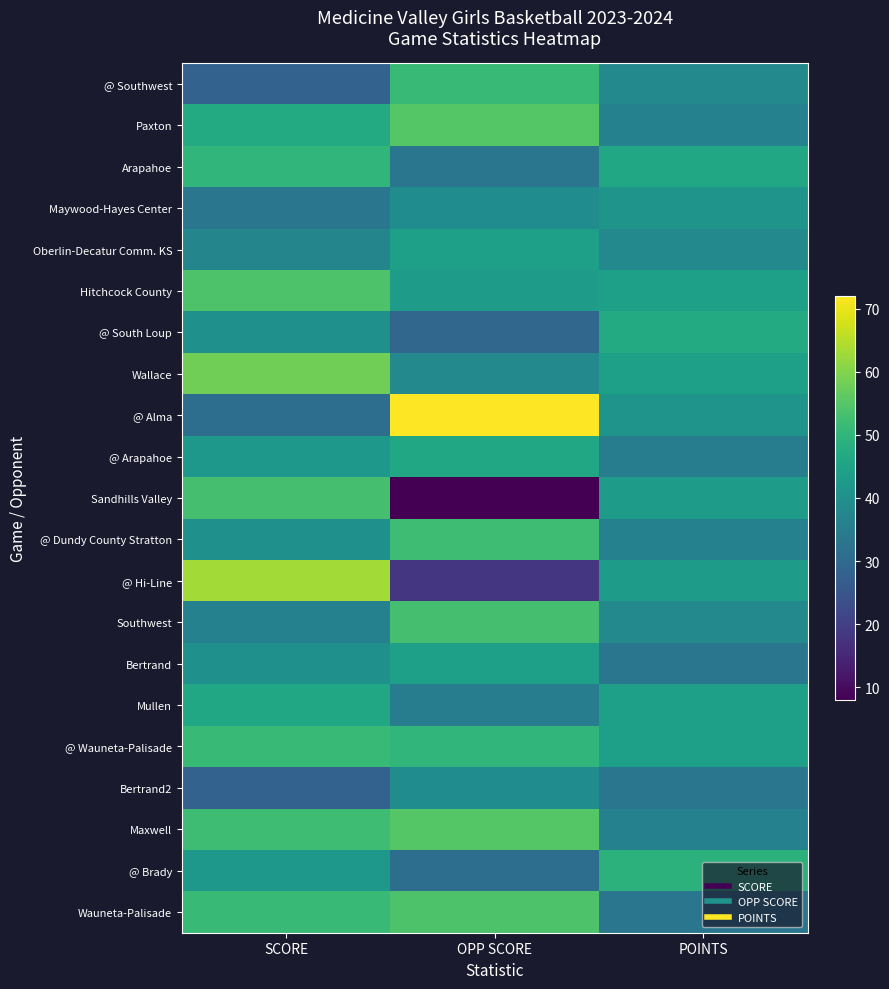

Rank the series by their maximum value, from lowest to highest.

Bertrand2, Maywood-Hayes Center, Oberlin-Decatur Comm. KS, Bertrand, @ Arapahoe, Mullen, @ South Loup, @ Brady, Arapahoe, @ Southwest, @ Wauneta-Palisade, @ Dundy County Stratton, Sandhills Valley, Southwest, Hitchcock County, Wauneta-Palisade, Paxton, Maxwell, Wallace, @ Hi-Line, @ Alma